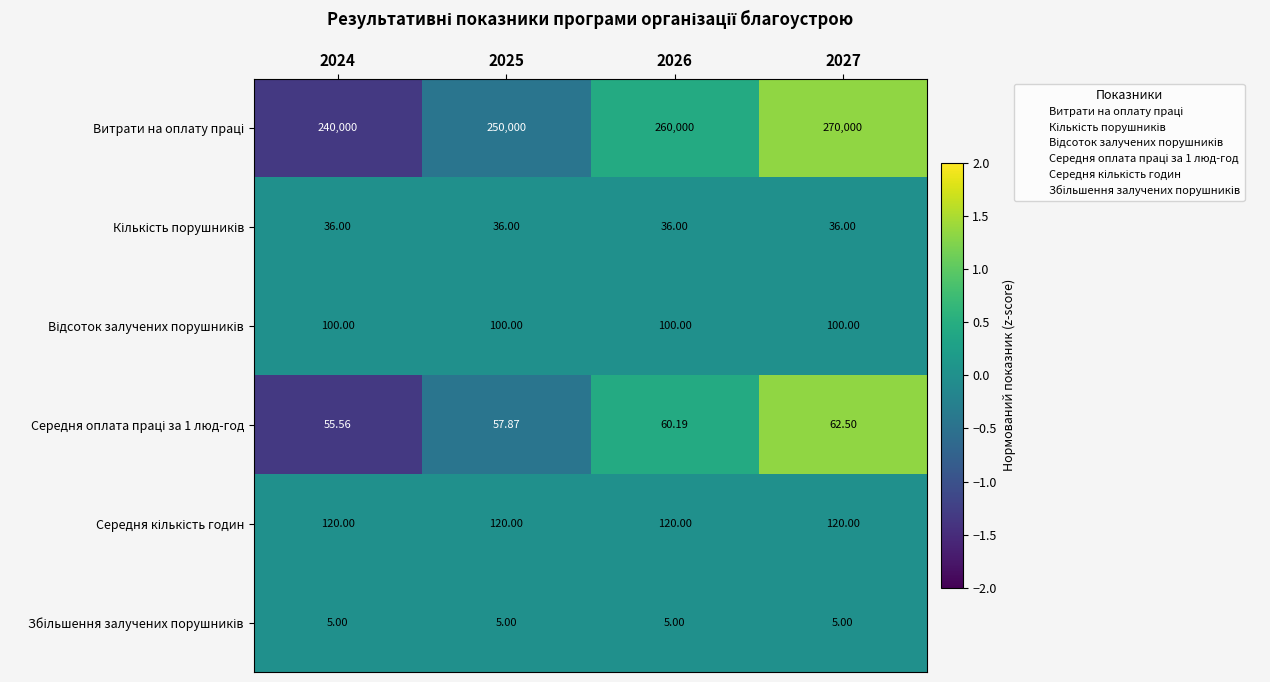

Which series has the largest range (max minus min)?

Витрати на оплату праці